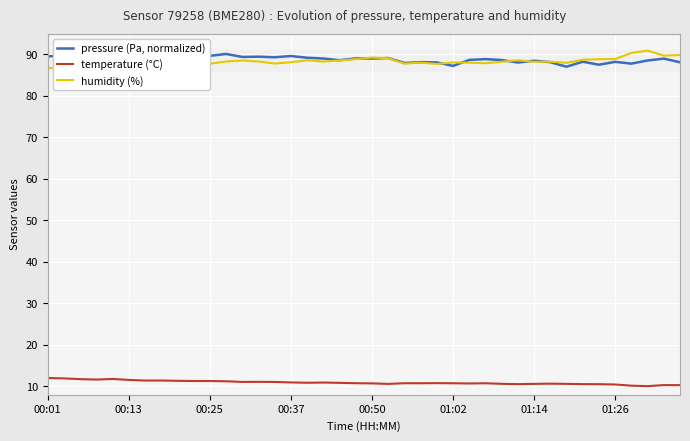

Which series changed the most between 14 and 36?

humidity